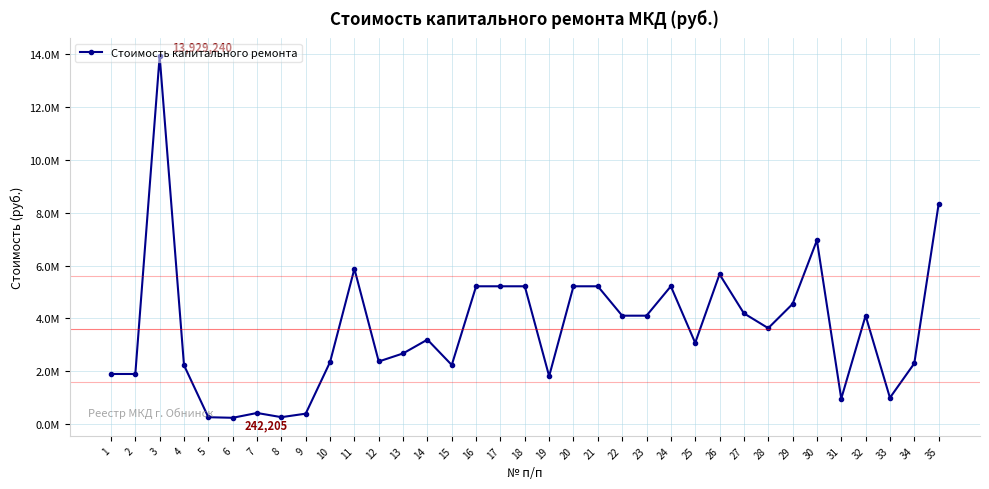

List the labels in order of value, smallest first.

6, 5, 8, 9, 7, 31, 33, 19, 1, 2, 4, 15, 34, 10, 12, 13, 25, 14, 28, 22, 23, 32, 27, 29, 16, 17, 18, 20, 21, 24, 26, 11, 30, 35, 3